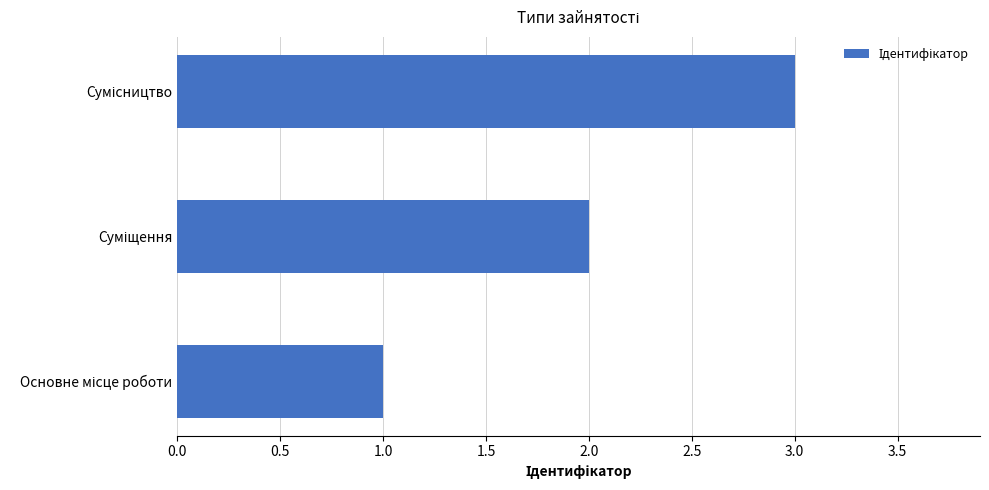

What is the sum of all values?

6